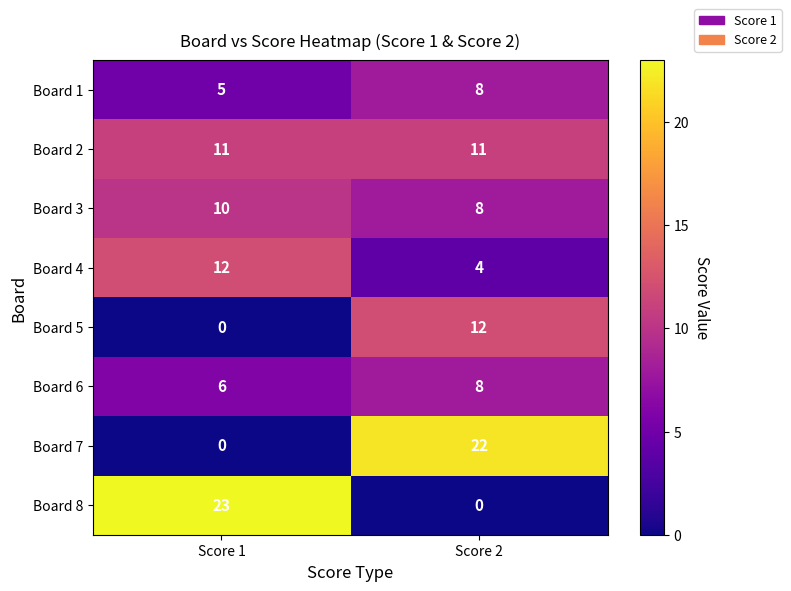

What is the difference between the Board 7 values at Score 1 and Score 2?

22